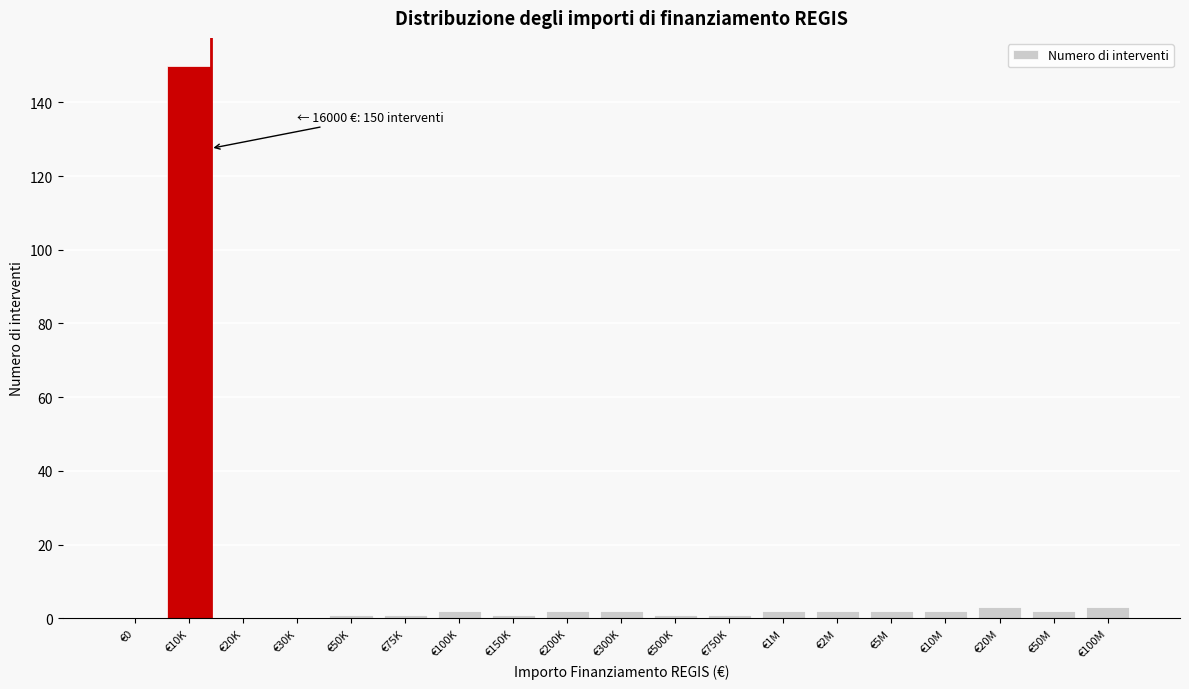

Reading left to right, extract all data points from this chart.

€0=0	€10K=150	€20K=0	€30K=0	€50K=1	€75K=1	€100K=2	€150K=1	€200K=2	€300K=2	€500K=1	€750K=1	€1M=2	€2M=2	€5M=2	€10M=2	€20M=3	€50M=2	€100M=3